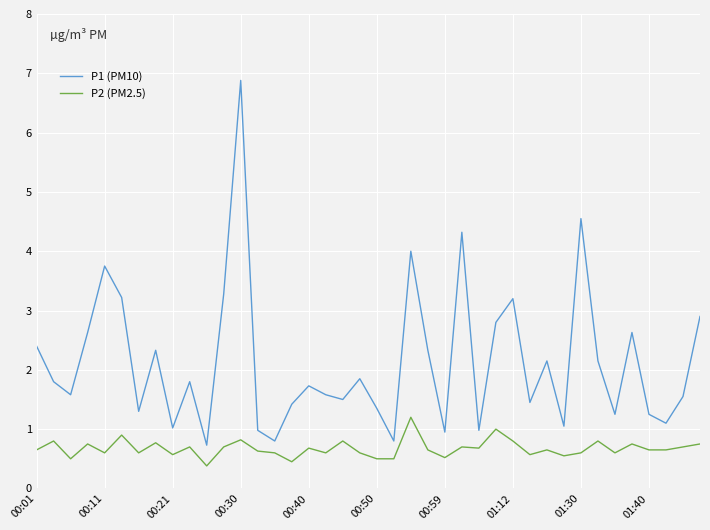

List the series in order of their overall mean, highest first.

P1 (PM10), P2 (PM2.5)